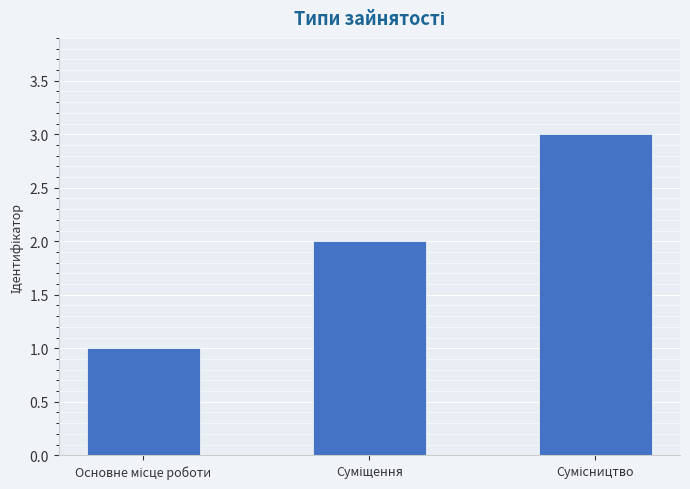

What is the maximum value shown in the chart?

3